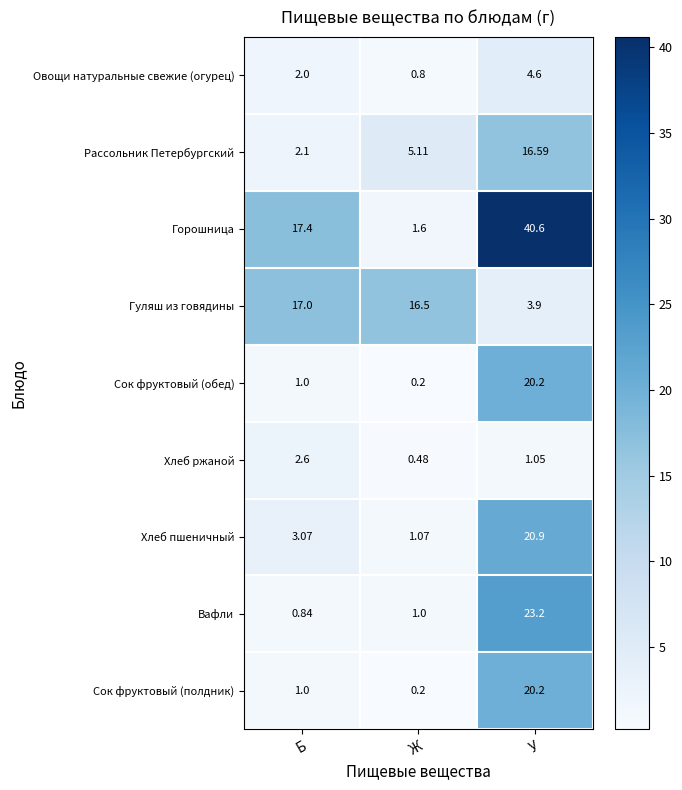

At which category does the chart reach its peak across all series?

У